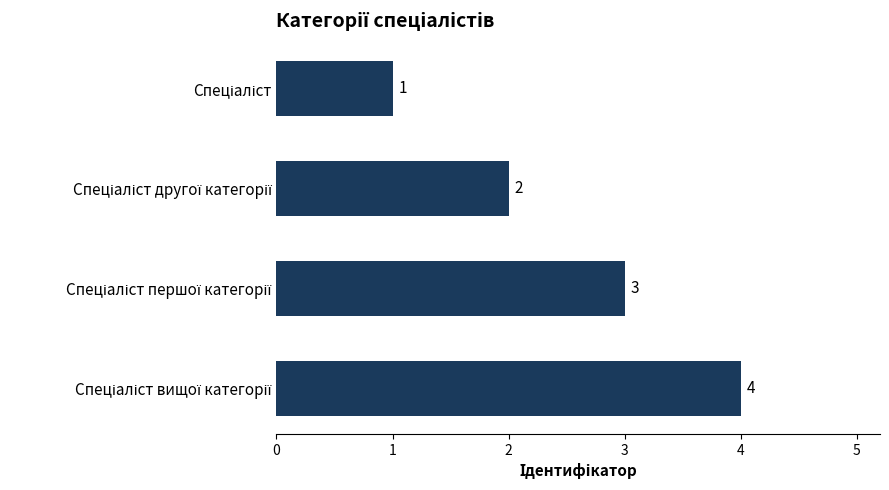

Are the bars horizontal?

Yes